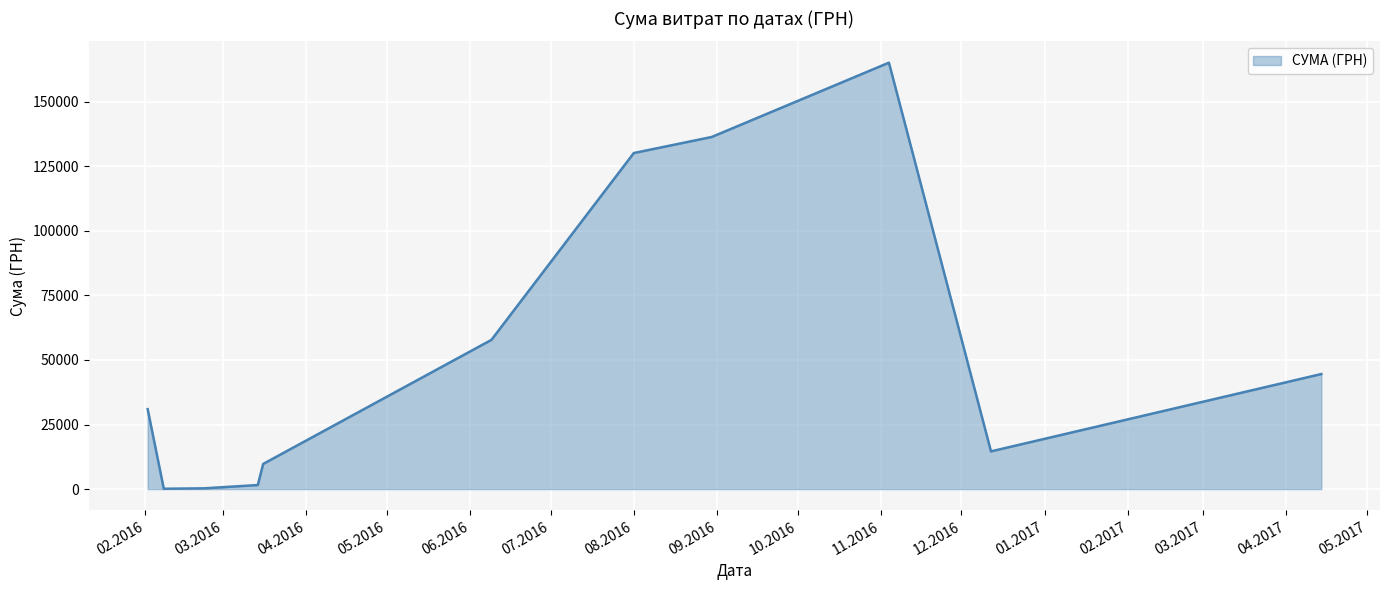

What is the maximum value shown in the chart?

165080.9